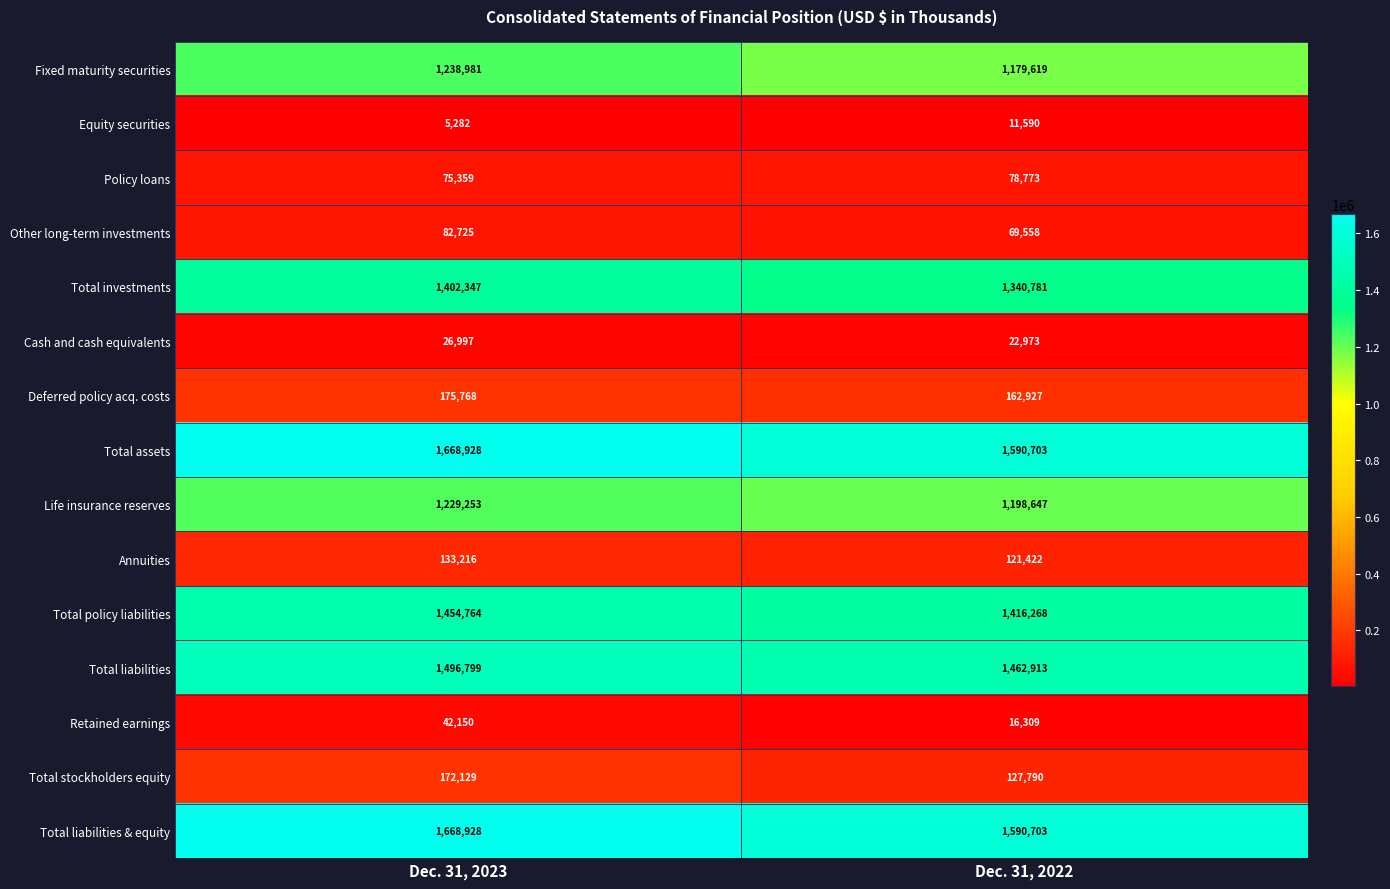

What is the sum of all Other long-term investments values?

152283